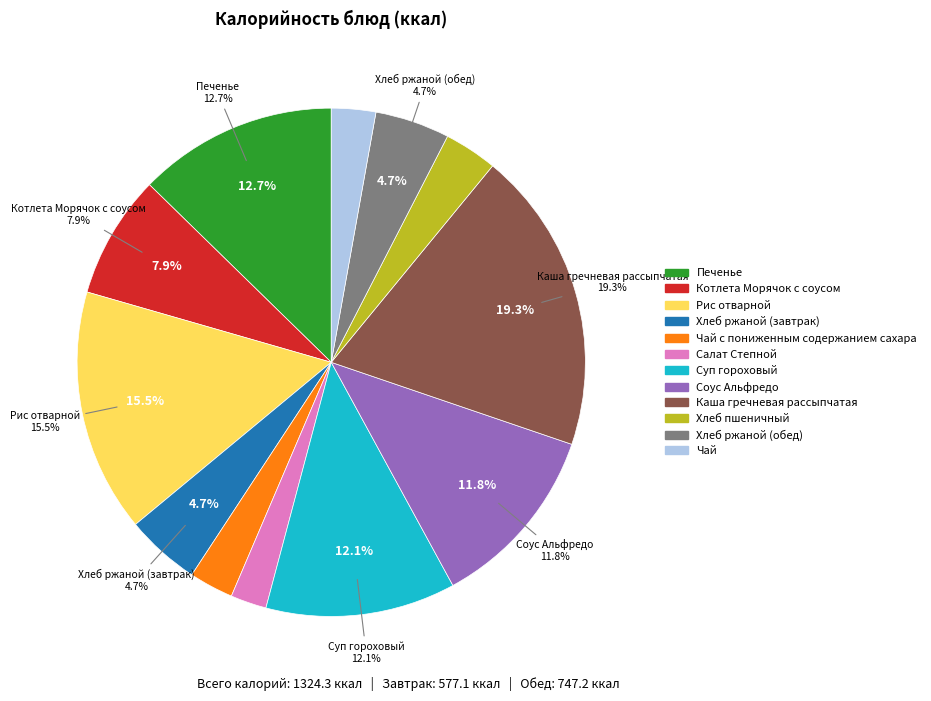

Does any single category account for the majority?

No